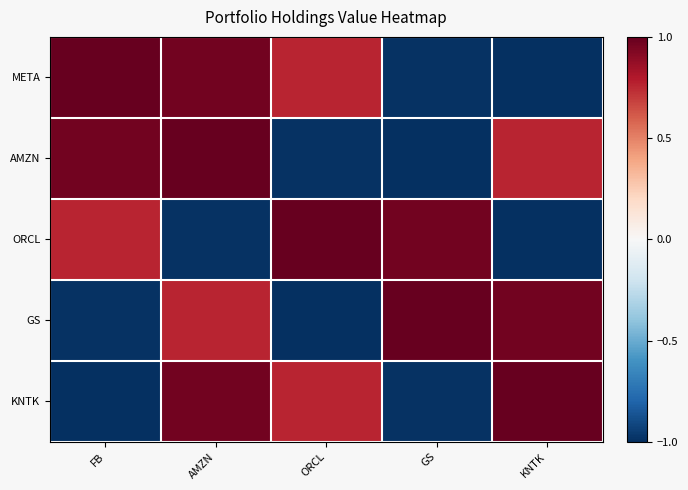

Which category has the highest value across all series?

FB